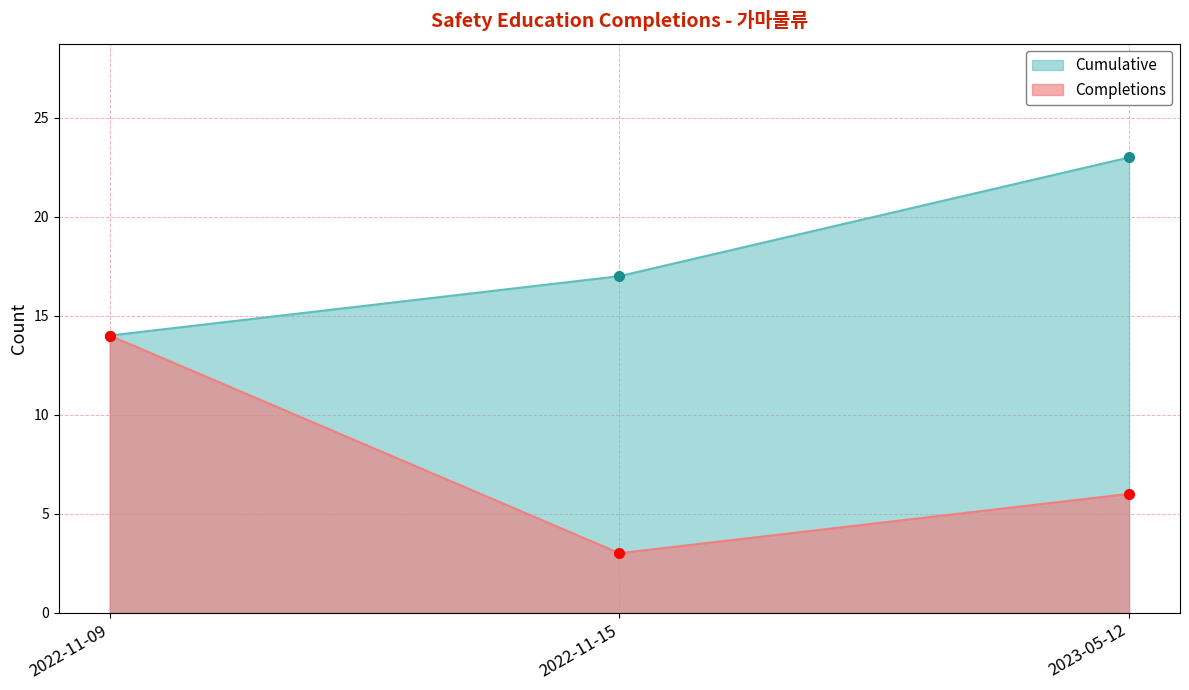

How many data points does each series have?

3